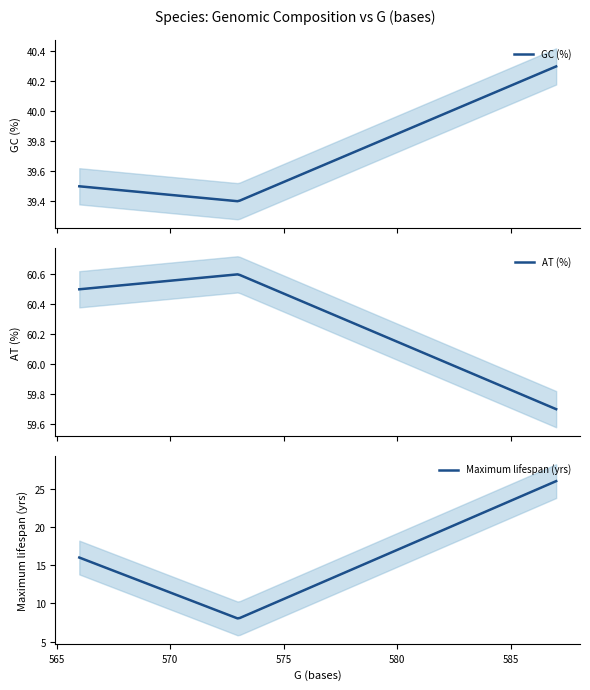

The value of GC (%) at 566 is 23.3. True or false?

False